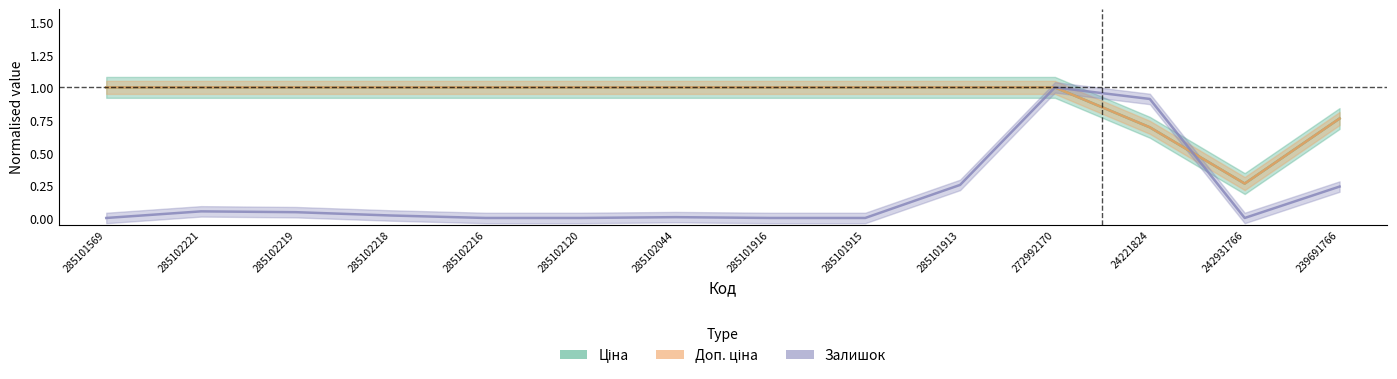

Which category has the highest value in the Ціна series?

285101569